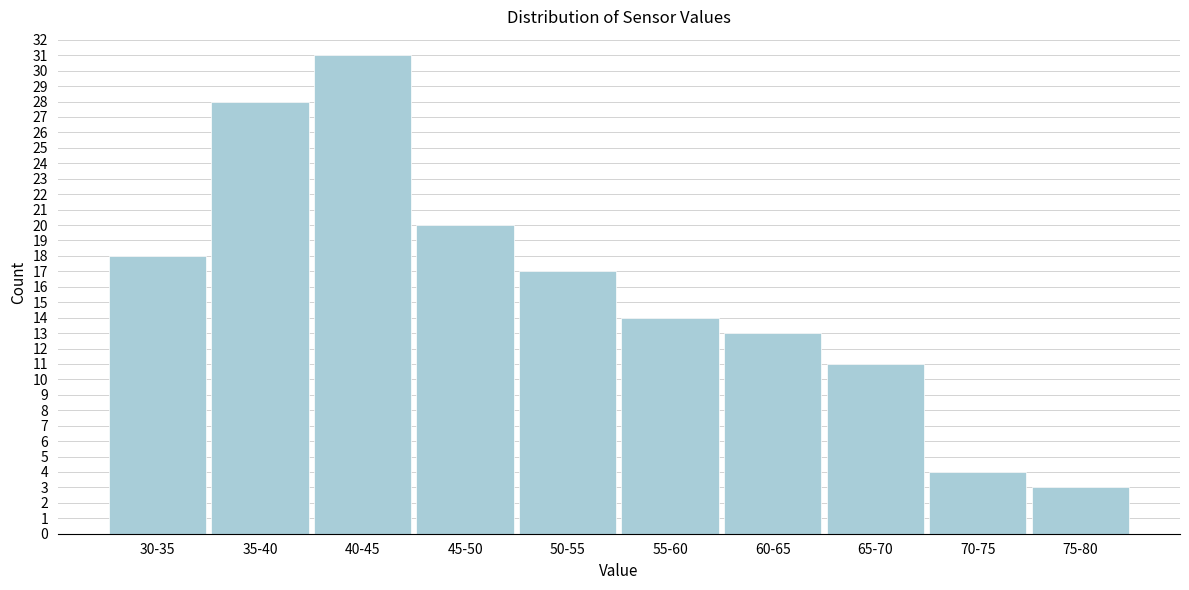

Reading left to right, extract all data points from this chart.

30-35=18	35-40=28	40-45=31	45-50=20	50-55=17	55-60=14	60-65=13	65-70=11	70-75=4	75-80=3